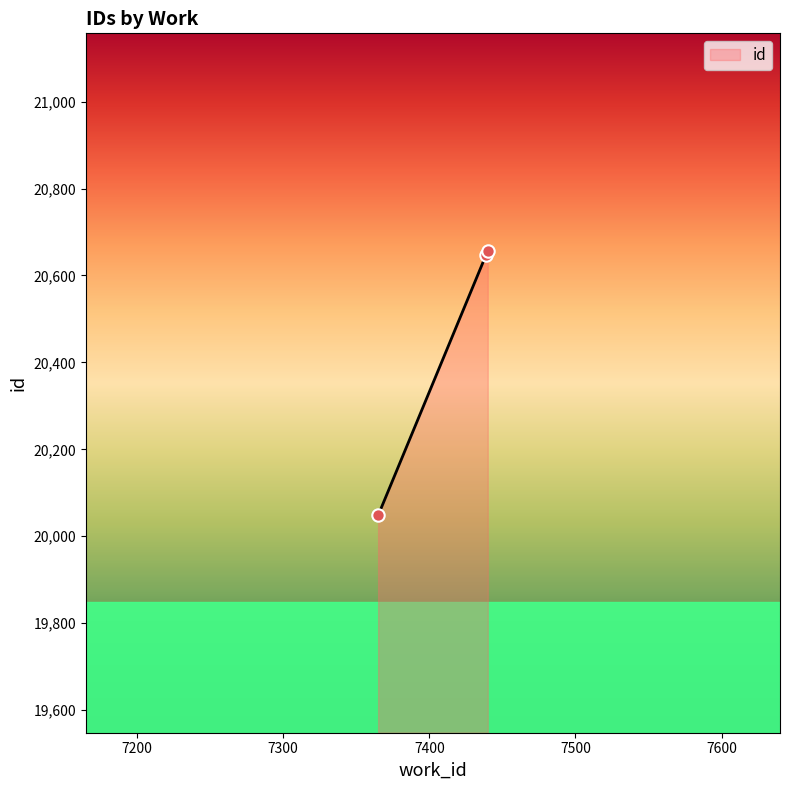

What is the ratio of the value at 7439 to the value at 7365?

1.0